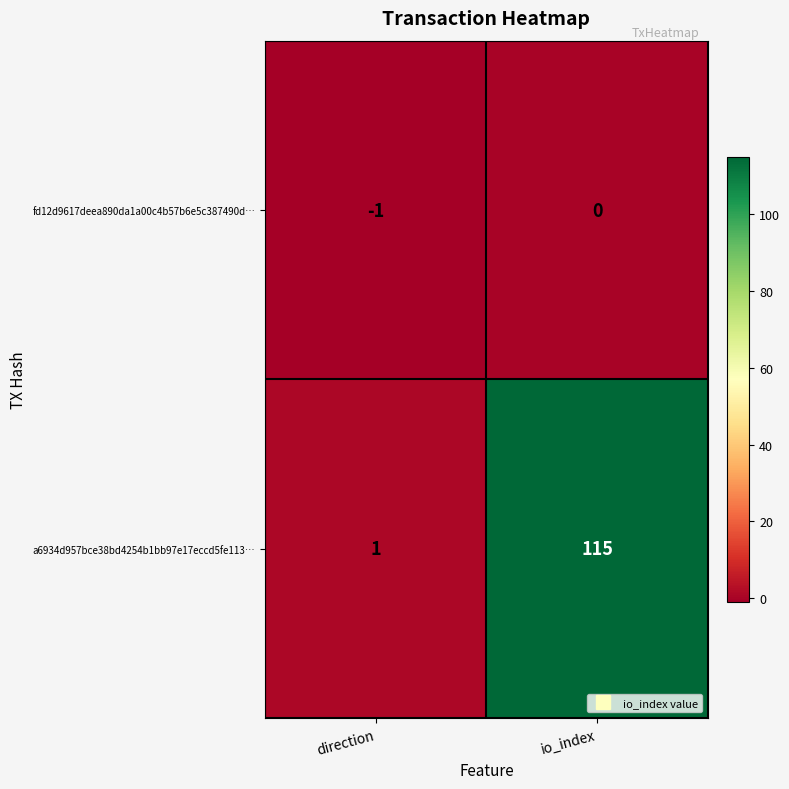

What is the approximate value of a6934d957bce38bd4254b1bb97e17eccd5fe113… at io_index?

115